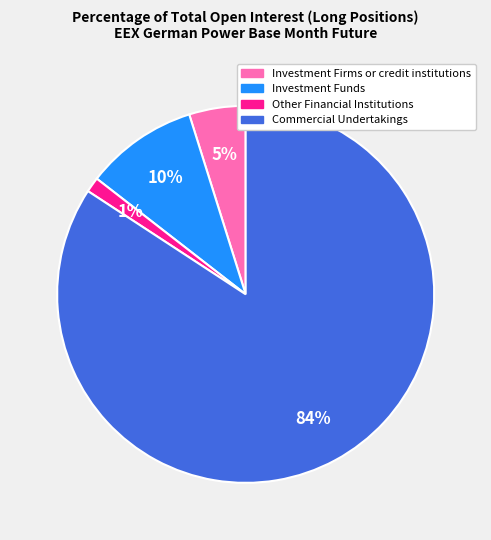

To the nearest percent, what is the combined percentage of Investment Firms or credit institutions and Commercial Undertakings?

89%